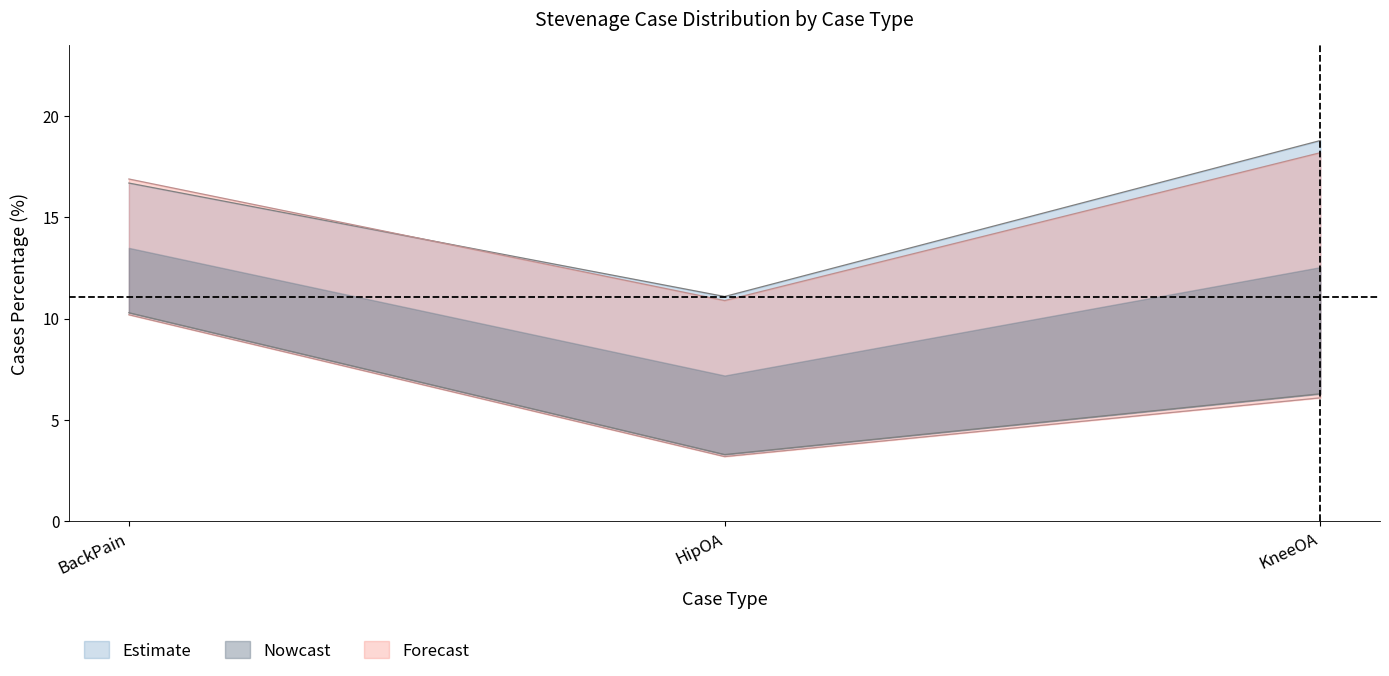

Reading left to right, list all the values displayed in this chart.

Cases: BackPain=10.2	HipOA=3.2	KneeOA=6.1
CasesPercentage: BackPain=16.7	HipOA=11.1	KneeOA=18.8
CasesSeverePercentage: BackPain=10.3	HipOA=3.3	KneeOA=6.3
NationalAveragePercentage: BackPain=16.9	HipOA=10.9	KneeOA=18.2